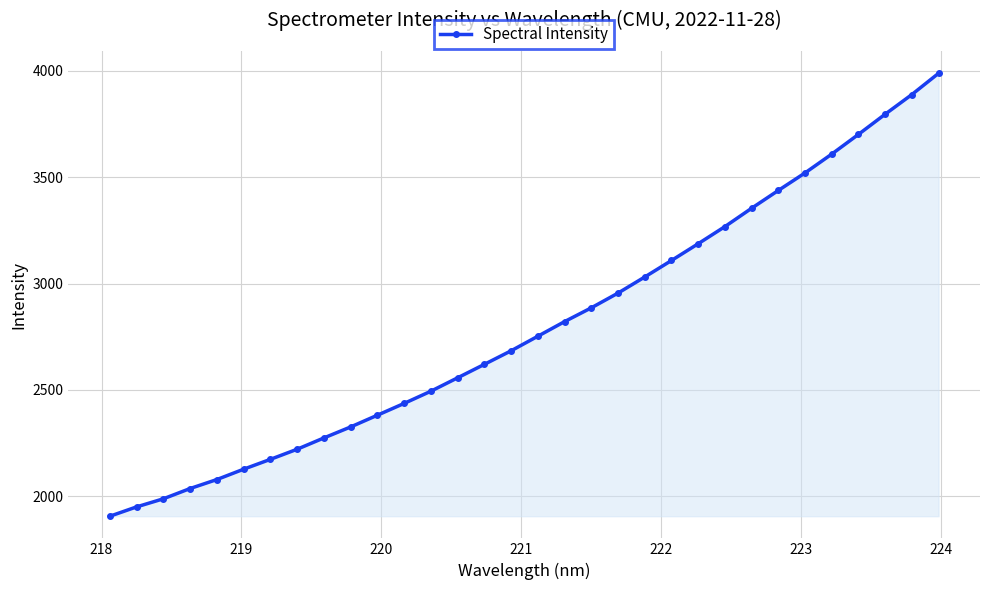

What is the value of the 20th point from the left?

2955.6